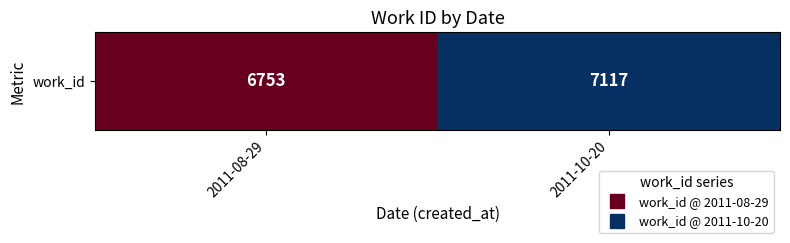

Rank the categories by value from lowest to highest.

2011-08-29, 2011-10-20